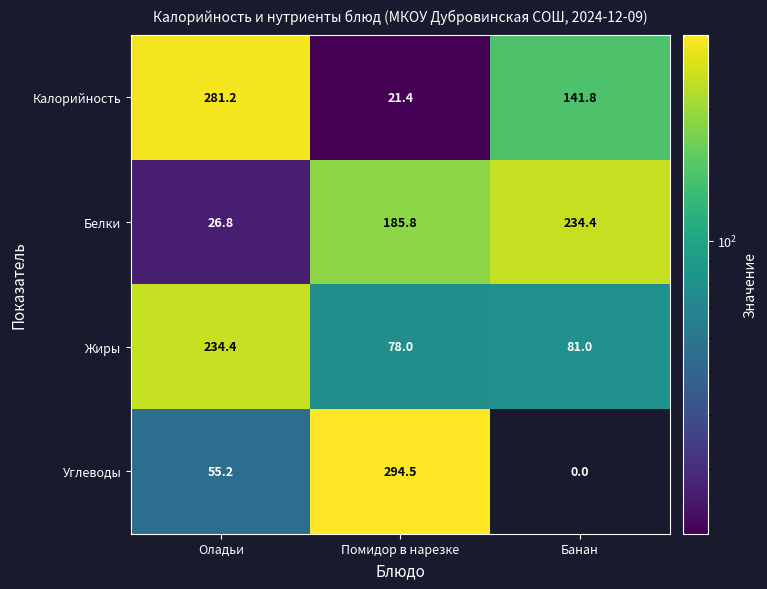

Reading right to left, list all the values displayed in this chart.

Калорийность: 141.8	21.4	281.2
Белки: 234.4	185.8	26.8
Жиры: 81.0	78.0	234.4
Углеводы: 0.0	294.5	55.2